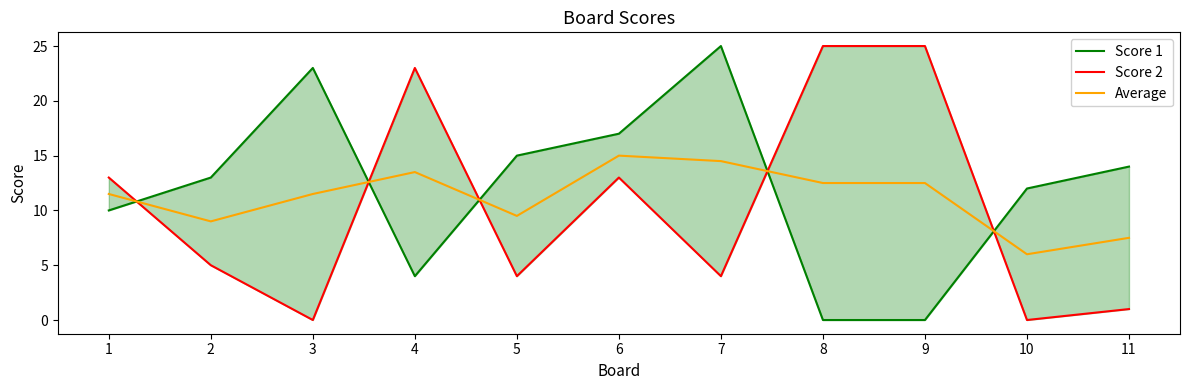

What is the value of the Score 1 point at the 3rd from the left?

23.0